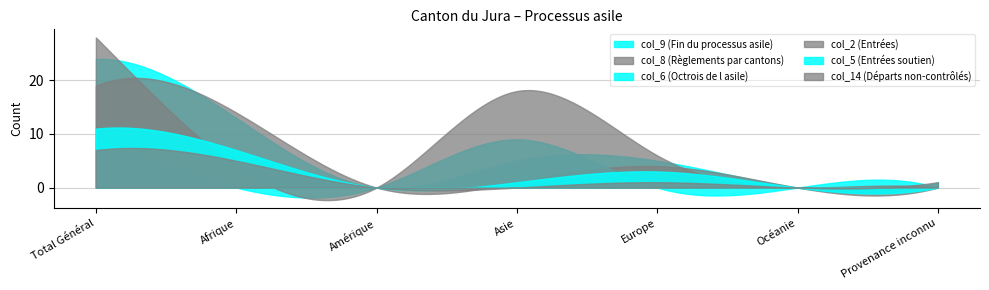

What is the maximum value for col_2 (Entrées)?

28.0